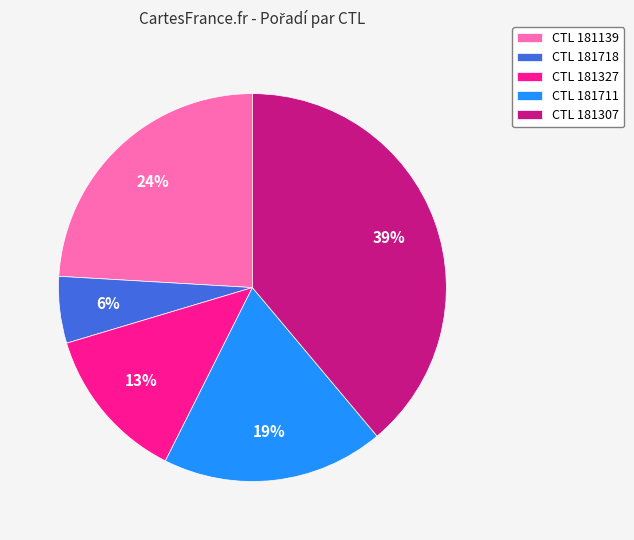

Do CTL 181327 and CTL 181307 together represent more than half of the pie?

Yes